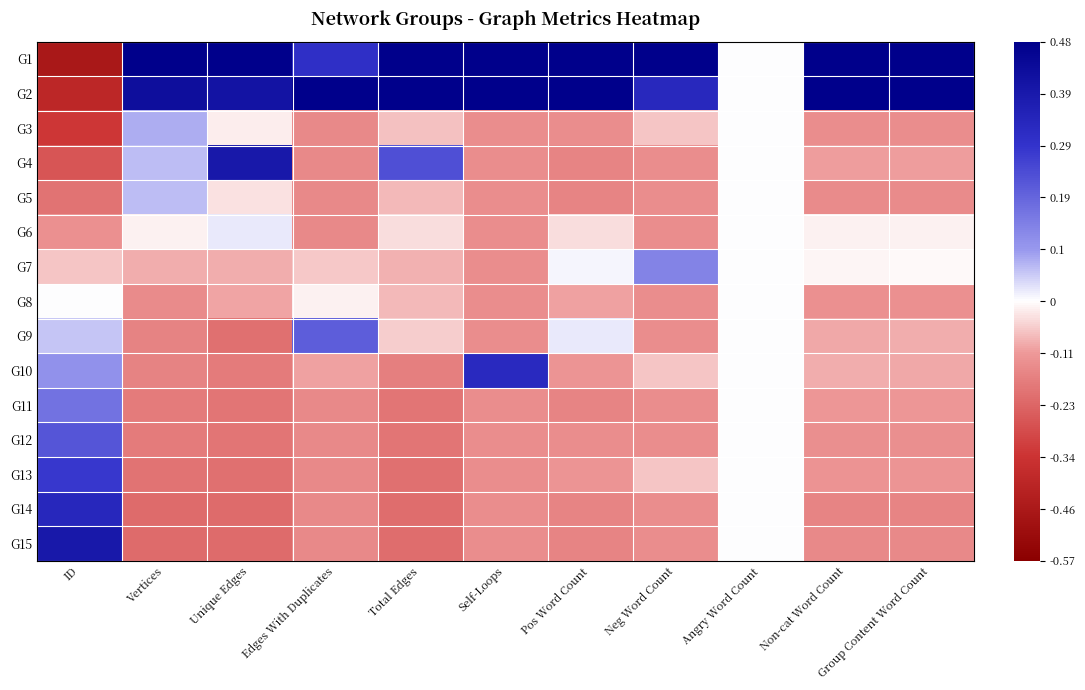

Reading left to right, list all the values displayed in this chart.

G1: ID=-1.6	Vertices=2.9	Unique Edges=2.4	Edges With Duplicates=1.3	Total Edges=2.2	Self-Loops=2.3	Pos Word Count=2.6	Neg Word Count=3.2	Angry Word Count=0.0	Non-cat Word Count=2.1	Group Content Word Count=2.2
G2: ID=-1.4	Vertices=1.8	Unique Edges=1.7	Edges With Duplicates=3.2	Total Edges=2.4	Self-Loops=2.3	Pos Word Count=2.4	Neg Word Count=1.4	Angry Word Count=0.0	Non-cat Word Count=2.9	Group Content Word Count=2.8
G3: ID=-1.2	Vertices=0.3	Unique Edges=-0.1	Edges With Duplicates=-0.5	Total Edges=-0.2	Self-Loops=-0.5	Pos Word Count=-0.5	Neg Word Count=-0.2	Angry Word Count=0.0	Non-cat Word Count=-0.5	Group Content Word Count=-0.5
G4: ID=-0.9	Vertices=0.3	Unique Edges=1.6	Edges With Duplicates=-0.5	Total Edges=1.0	Self-Loops=-0.5	Pos Word Count=-0.6	Neg Word Count=-0.5	Angry Word Count=0.0	Non-cat Word Count=-0.4	Group Content Word Count=-0.4
G5: ID=-0.7	Vertices=0.3	Unique Edges=-0.1	Edges With Duplicates=-0.5	Total Edges=-0.3	Self-Loops=-0.5	Pos Word Count=-0.6	Neg Word Count=-0.5	Angry Word Count=0.0	Non-cat Word Count=-0.5	Group Content Word Count=-0.5
G6: ID=-0.5	Vertices=-0.1	Unique Edges=0.1	Edges With Duplicates=-0.5	Total Edges=-0.1	Self-Loops=-0.5	Pos Word Count=-0.1	Neg Word Count=-0.5	Angry Word Count=0.0	Non-cat Word Count=-0.1	Group Content Word Count=-0.1
G7: ID=-0.2	Vertices=-0.3	Unique Edges=-0.3	Edges With Duplicates=-0.2	Total Edges=-0.3	Self-Loops=-0.5	Pos Word Count=0.0	Neg Word Count=0.6	Angry Word Count=0.0	Non-cat Word Count=-0.0	Group Content Word Count=-0.0
G8: ID=0.0	Vertices=-0.5	Unique Edges=-0.4	Edges With Duplicates=-0.1	Total Edges=-0.3	Self-Loops=-0.5	Pos Word Count=-0.4	Neg Word Count=-0.5	Angry Word Count=0.0	Non-cat Word Count=-0.5	Group Content Word Count=-0.5
G9: ID=0.2	Vertices=-0.6	Unique Edges=-0.7	Edges With Duplicates=0.9	Total Edges=-0.2	Self-Loops=-0.5	Pos Word Count=0.1	Neg Word Count=-0.5	Angry Word Count=0.0	Non-cat Word Count=-0.3	Group Content Word Count=-0.3
G10: ID=0.5	Vertices=-0.6	Unique Edges=-0.6	Edges With Duplicates=-0.4	Total Edges=-0.6	Self-Loops=1.3	Pos Word Count=-0.4	Neg Word Count=-0.2	Angry Word Count=0.0	Non-cat Word Count=-0.3	Group Content Word Count=-0.3
G11: ID=0.7	Vertices=-0.6	Unique Edges=-0.7	Edges With Duplicates=-0.5	Total Edges=-0.7	Self-Loops=-0.5	Pos Word Count=-0.6	Neg Word Count=-0.5	Angry Word Count=0.0	Non-cat Word Count=-0.4	Group Content Word Count=-0.4
G12: ID=0.9	Vertices=-0.6	Unique Edges=-0.7	Edges With Duplicates=-0.5	Total Edges=-0.7	Self-Loops=-0.5	Pos Word Count=-0.5	Neg Word Count=-0.5	Angry Word Count=0.0	Non-cat Word Count=-0.5	Group Content Word Count=-0.5
G13: ID=1.2	Vertices=-0.7	Unique Edges=-0.7	Edges With Duplicates=-0.5	Total Edges=-0.7	Self-Loops=-0.5	Pos Word Count=-0.4	Neg Word Count=-0.2	Angry Word Count=0.0	Non-cat Word Count=-0.4	Group Content Word Count=-0.4
G14: ID=1.4	Vertices=-0.8	Unique Edges=-0.8	Edges With Duplicates=-0.5	Total Edges=-0.7	Self-Loops=-0.5	Pos Word Count=-0.6	Neg Word Count=-0.5	Angry Word Count=0.0	Non-cat Word Count=-0.5	Group Content Word Count=-0.5
G15: ID=1.6	Vertices=-0.8	Unique Edges=-0.8	Edges With Duplicates=-0.5	Total Edges=-0.7	Self-Loops=-0.5	Pos Word Count=-0.6	Neg Word Count=-0.5	Angry Word Count=0.0	Non-cat Word Count=-0.5	Group Content Word Count=-0.5